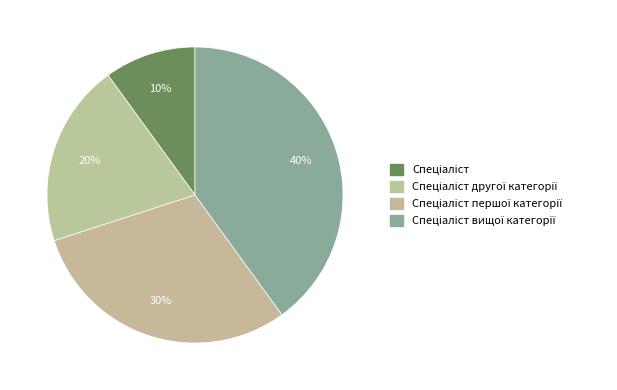

Count the number of slices in the pie.

4